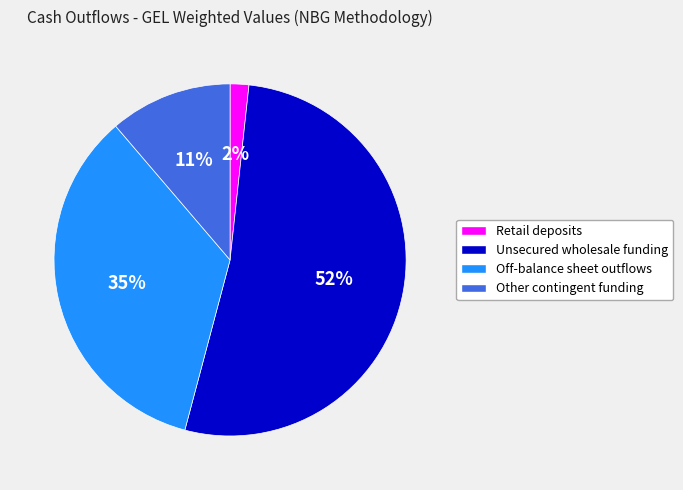

To the nearest percent, what portion does Off-balance sheet outflows represent?

35%